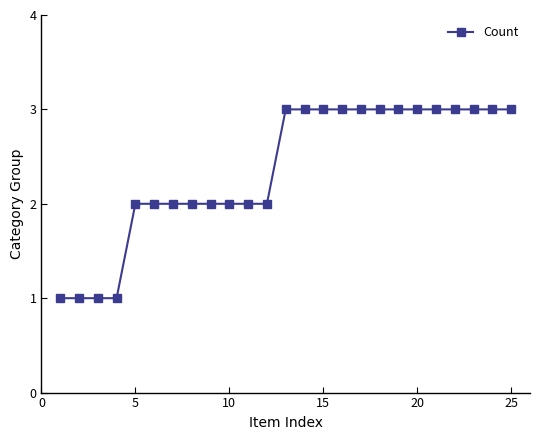

What is the sum of all values?

59